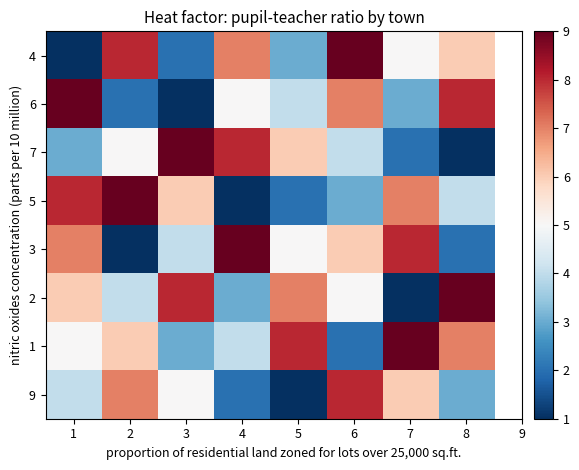

How many distinct data groups are displayed?

8